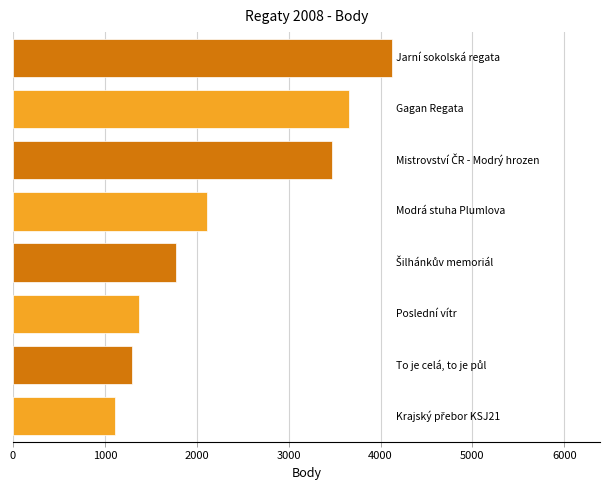

What is the ratio of the value at Poslední vítr to the value at To je celá, to je půl?

1.1